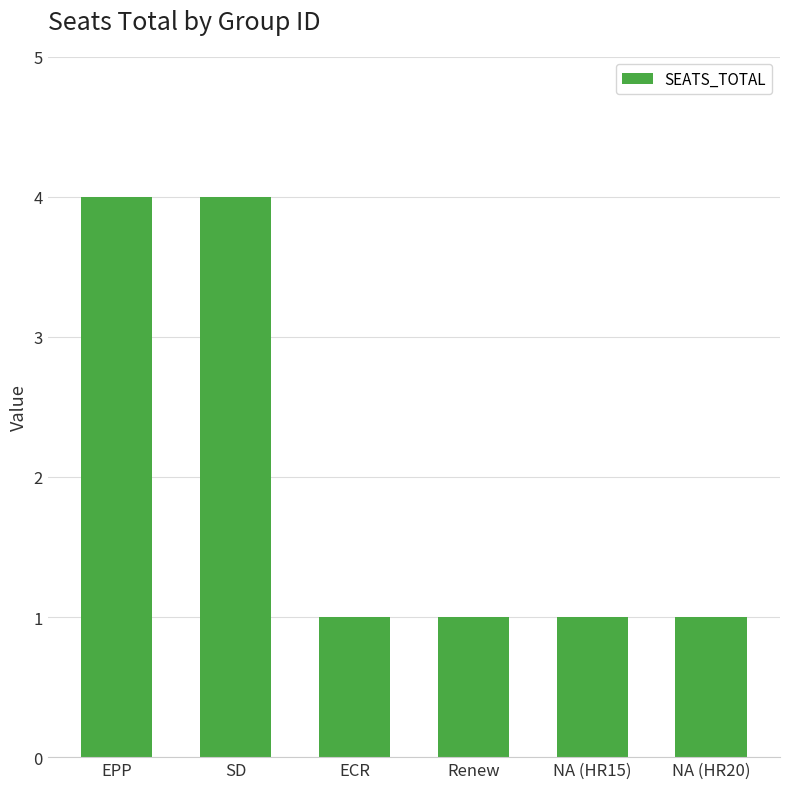

What is the label of the 2nd bar from the left?

SD